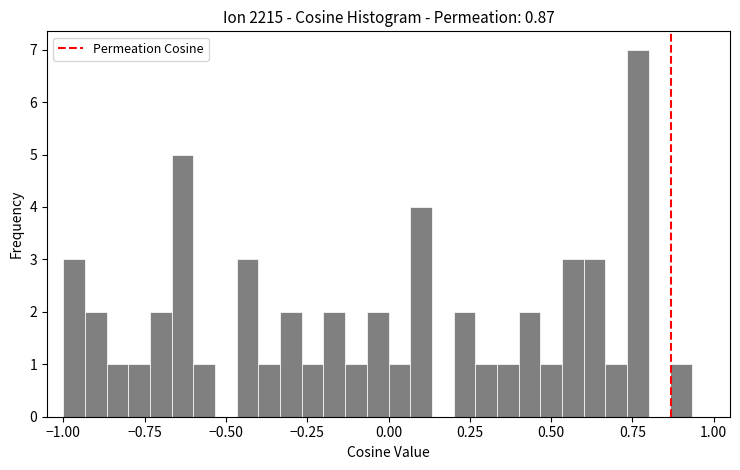

Around what value on the x-axis is the tallest bar? Give the approximate position of its centre, as read against the axis.

0.75